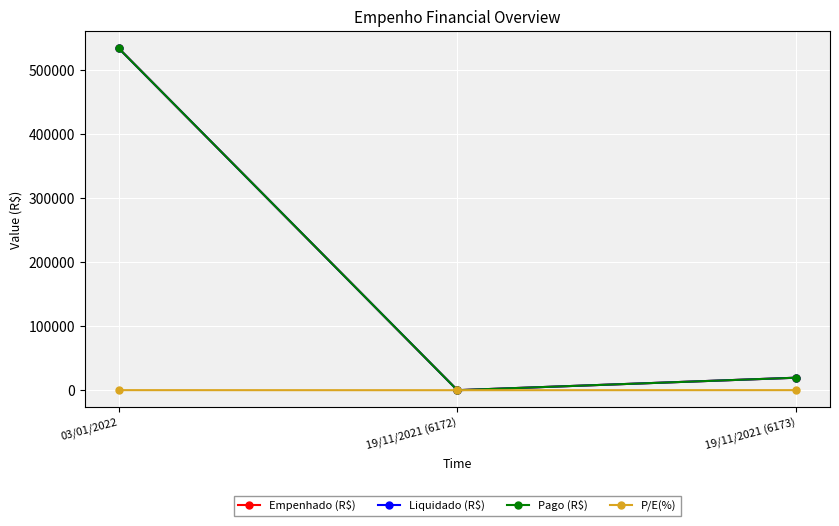

Is this an area chart (filled region under the line)?

No